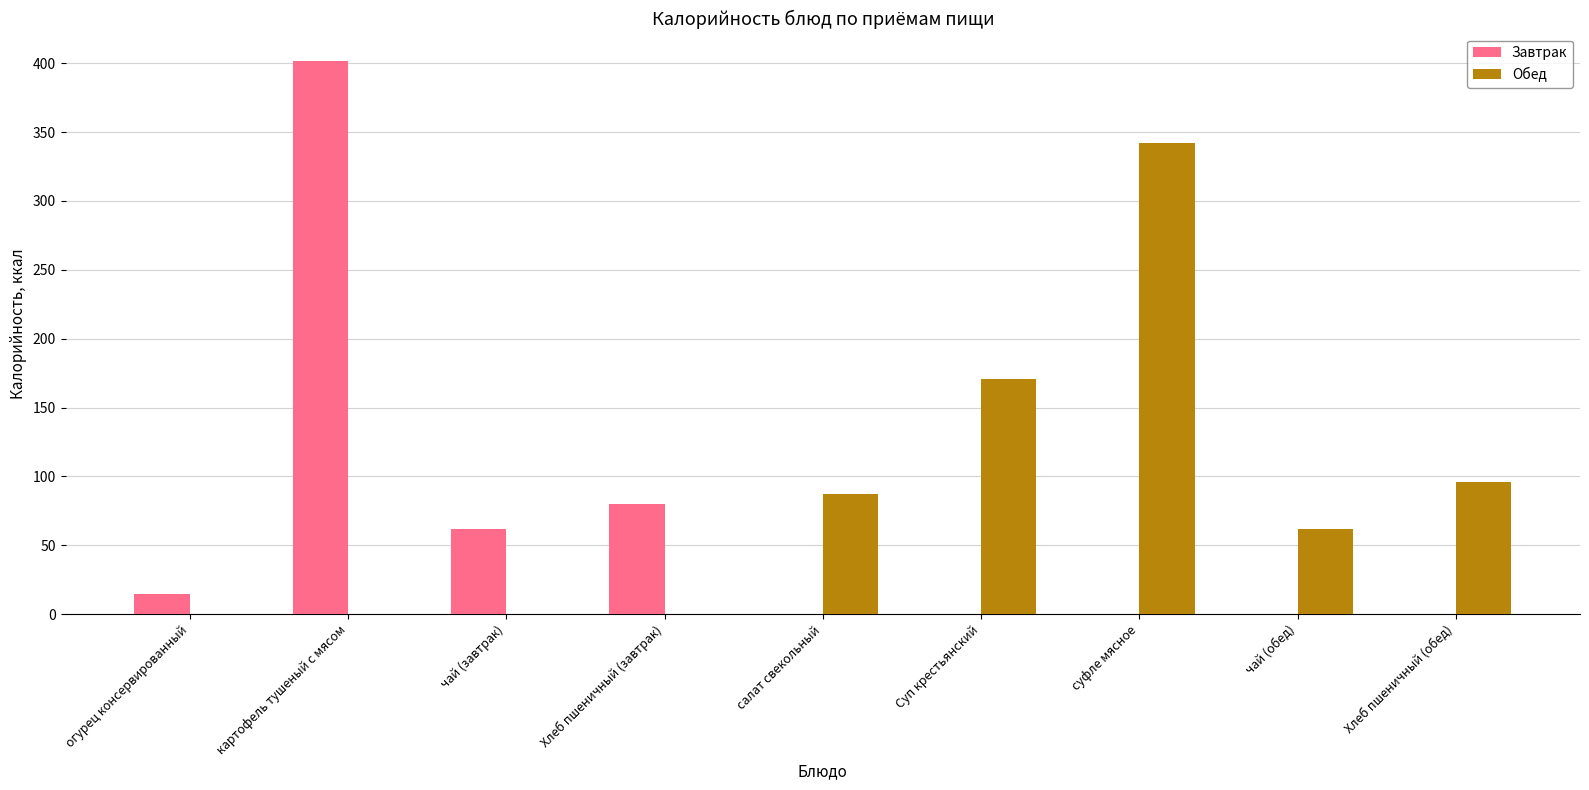

True or false: Обед has a value of 342.0 at суфле мясное.

True